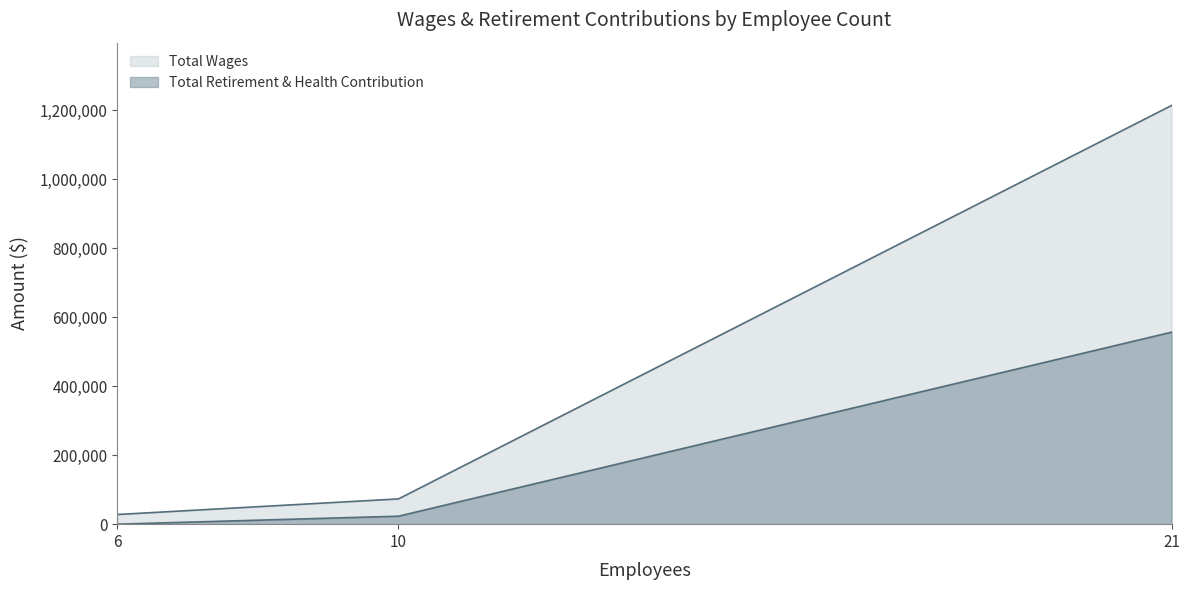

At which category is the sum across all series the highest?

21